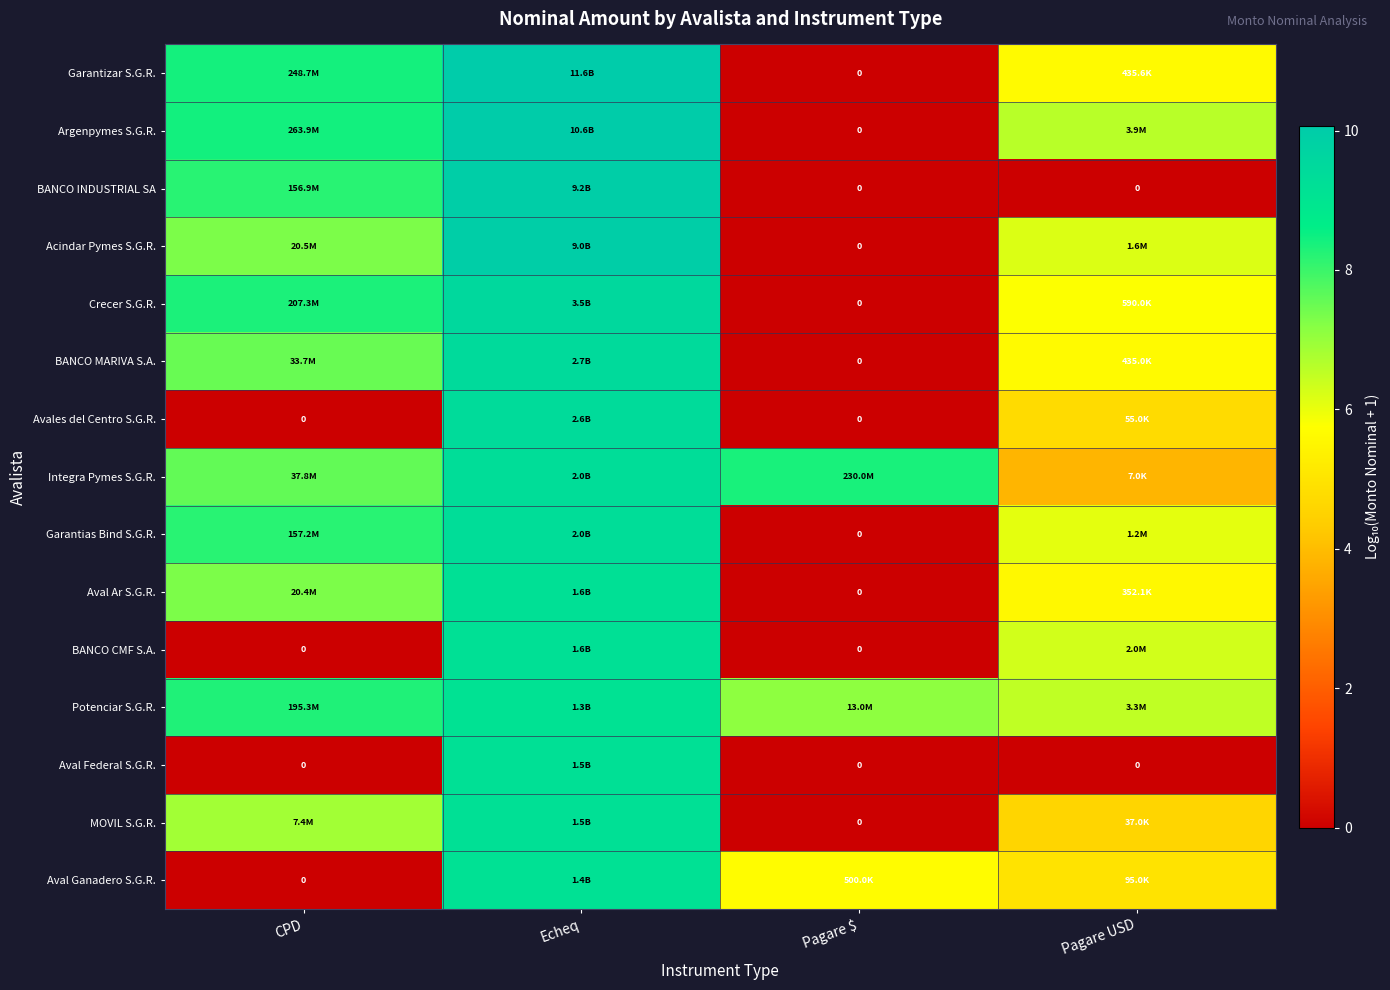

Is it true that Garantizar S.G.R. equals 10.1 at Echeq?

True